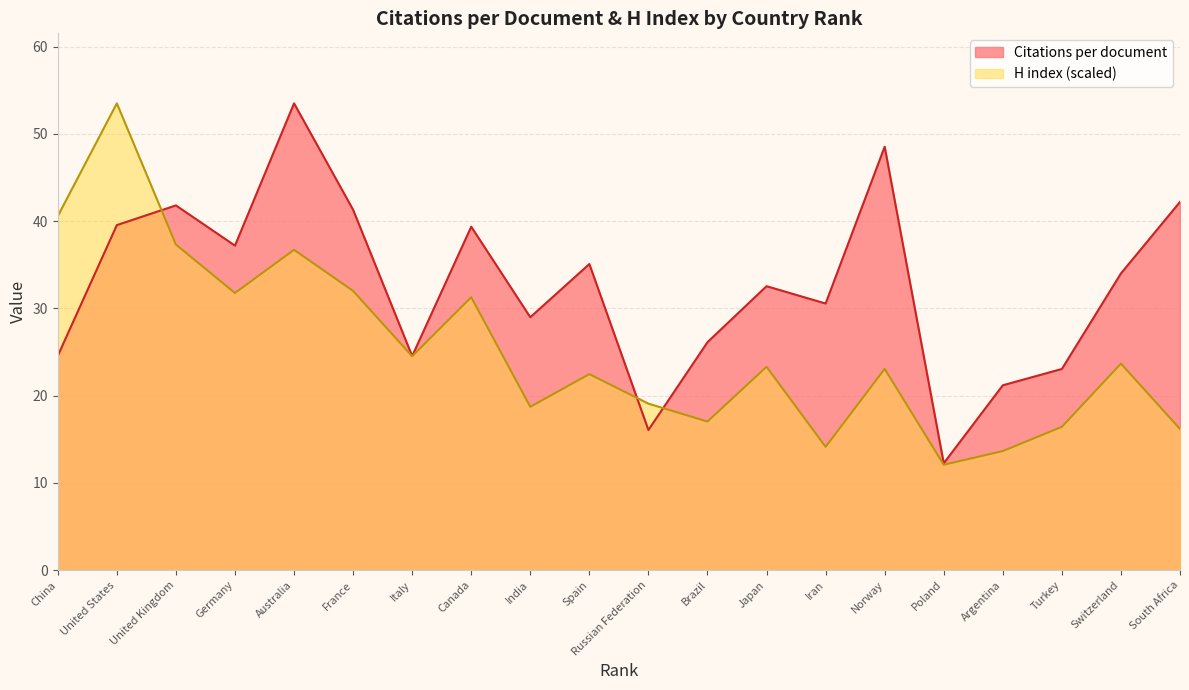

Is the value of H index at India greater than the value of Citations per document at Brazil?

No